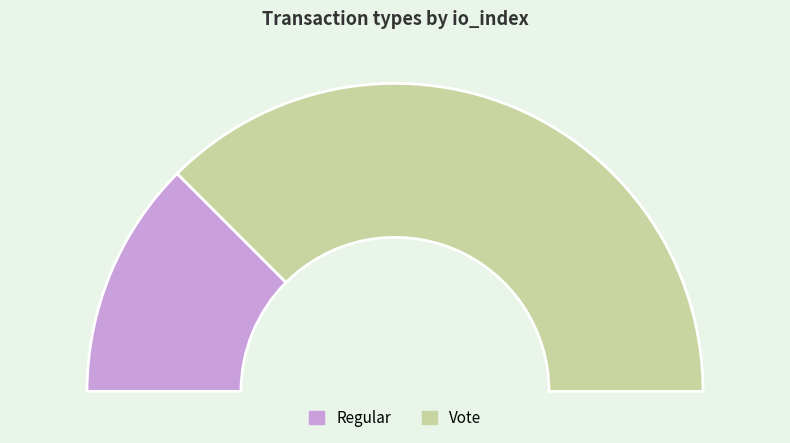

Which slice is the smallest?

Regular